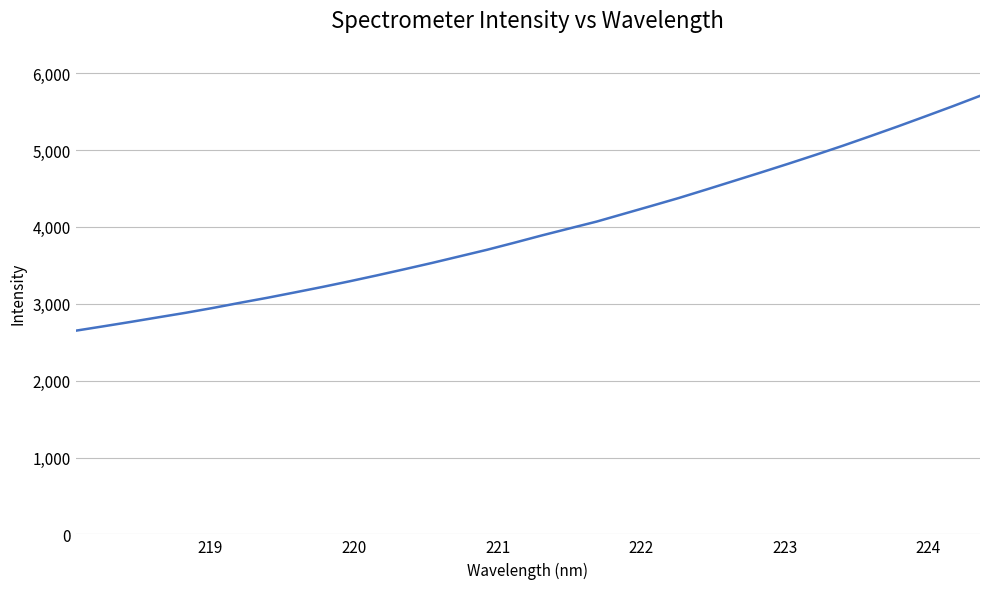

What is the sum of all values?

134568.2